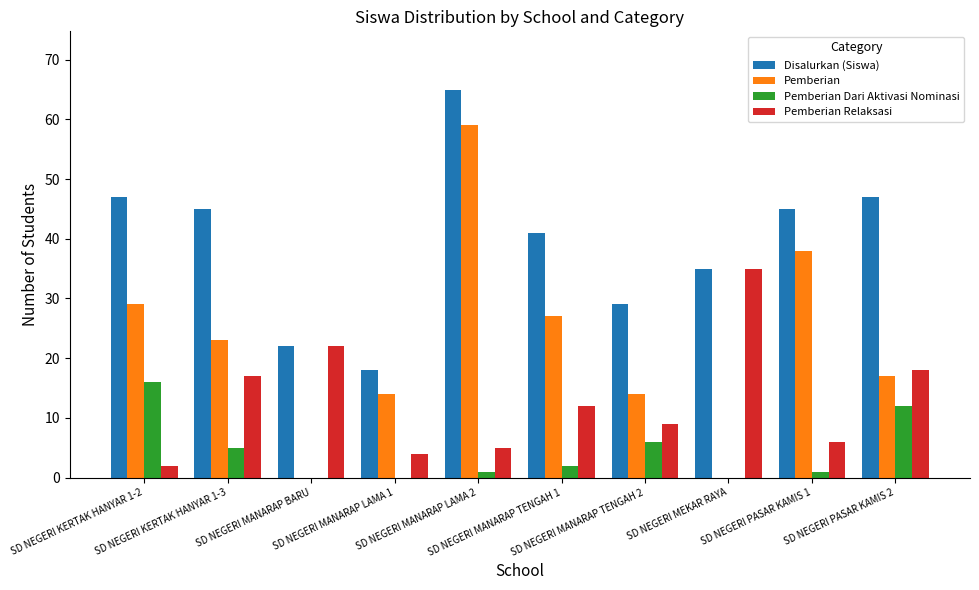

How many data points does each series have?

10